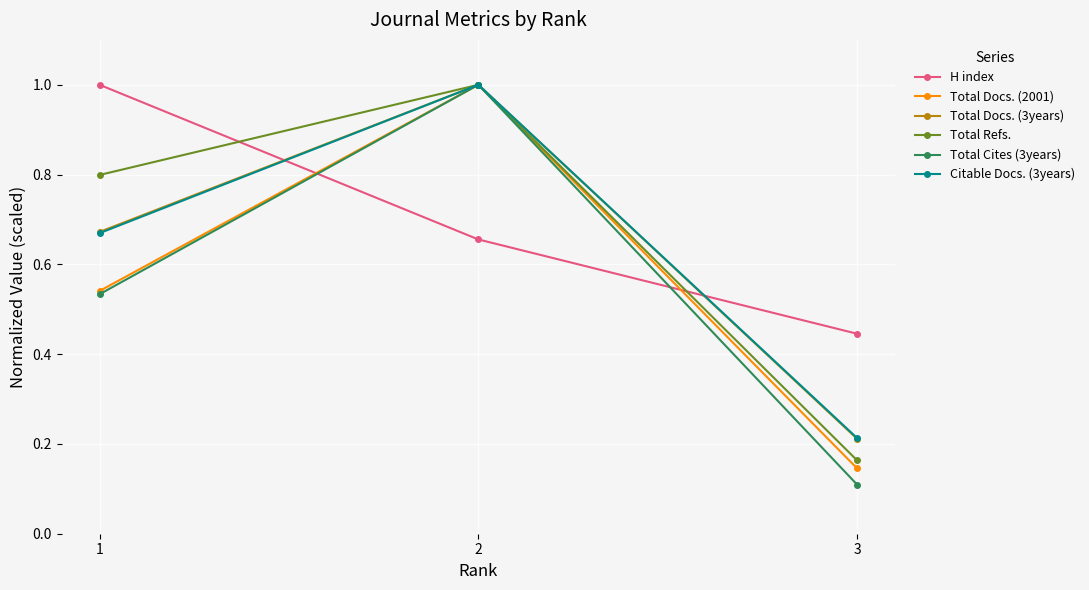

What is the lowest value of the Total Docs. (2001) series?

0.1